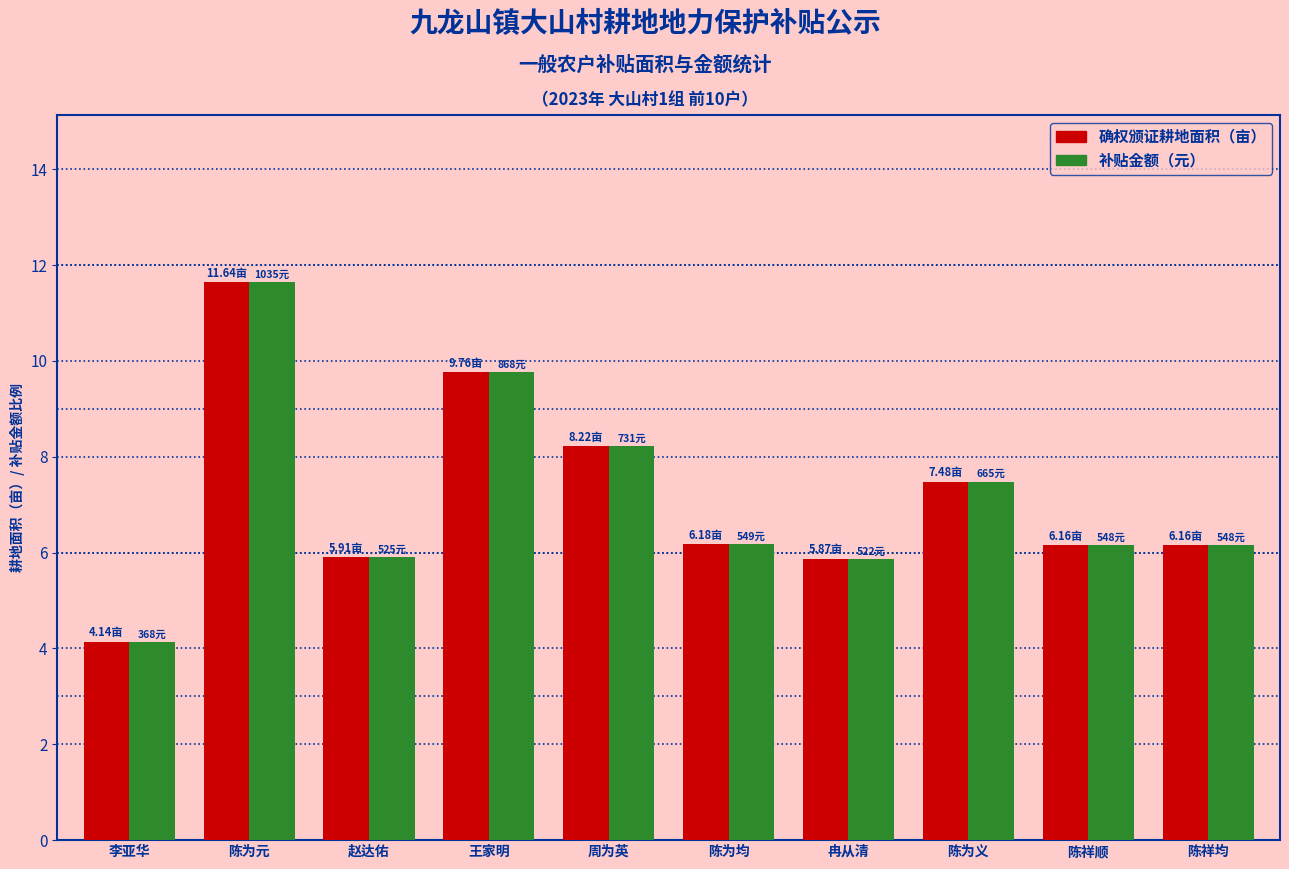

At which category is the sum across all series the highest?

陈为元